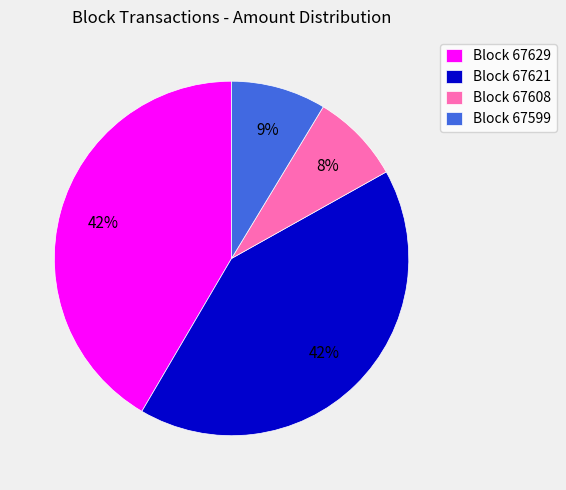

Is there a majority slice in this chart?

No